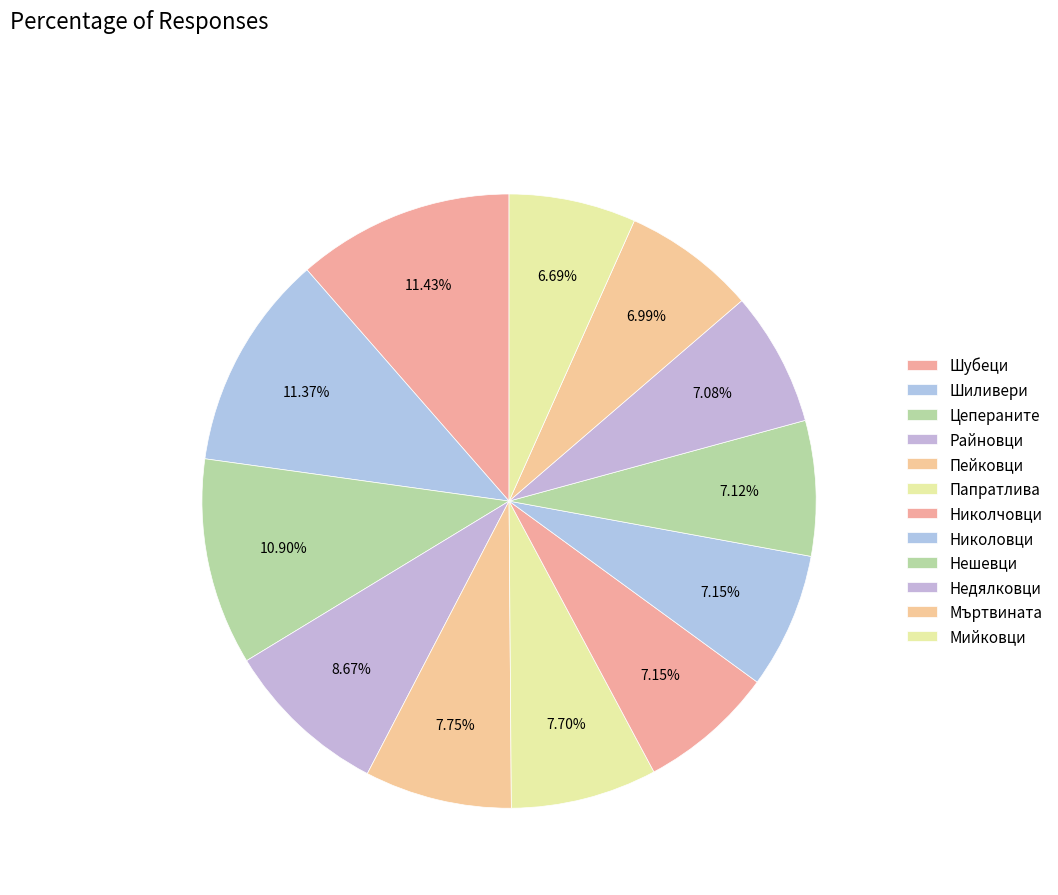

Is Мийковци the majority of the pie?

No